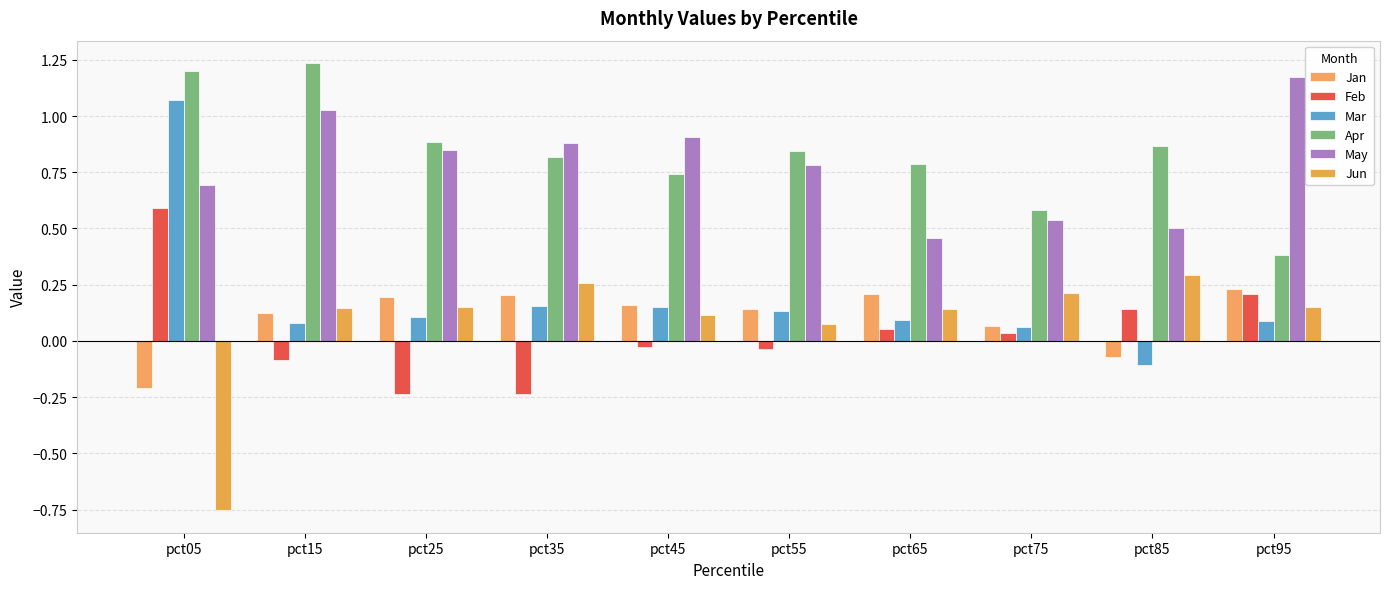

What are all the series names shown in the legend?

Jan, Feb, Mar, Apr, May, Jun